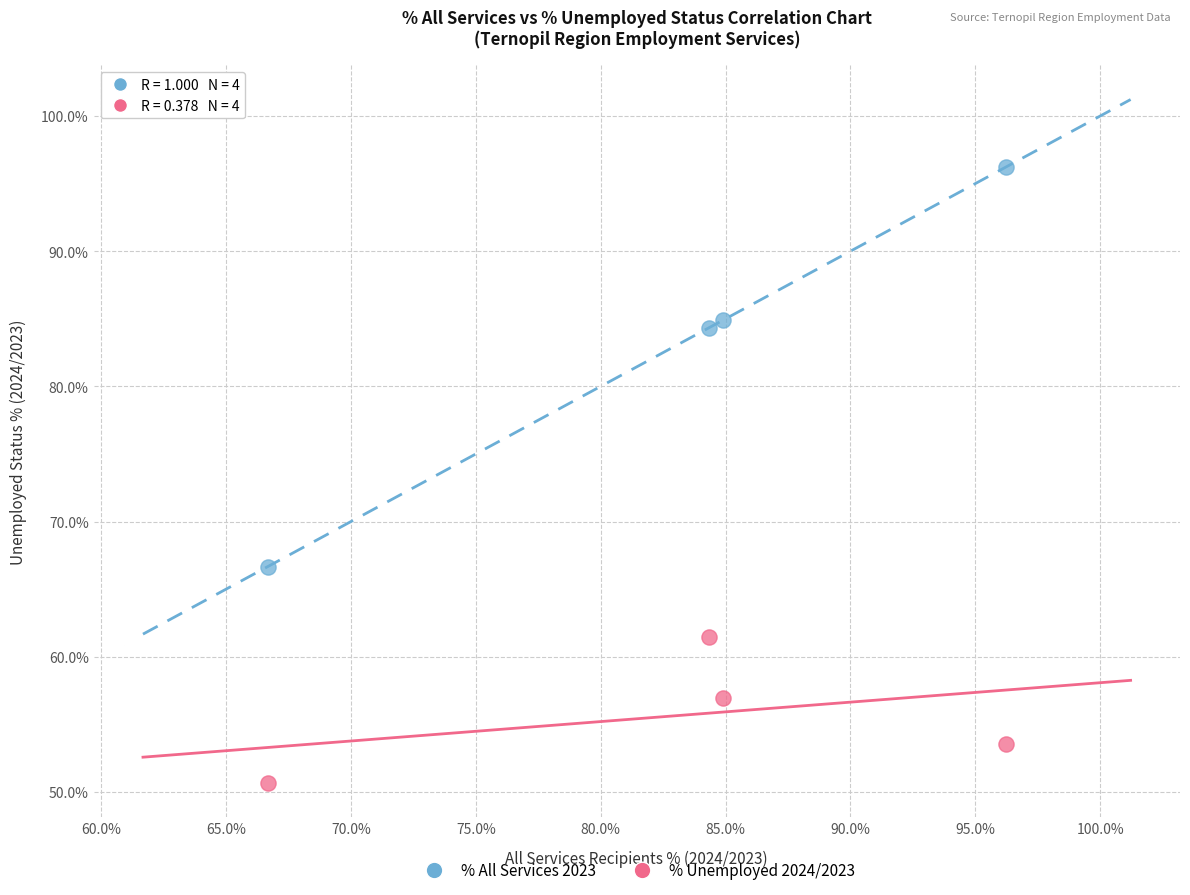

Across all data points, what is the range of X values (max minus min)?

29.6